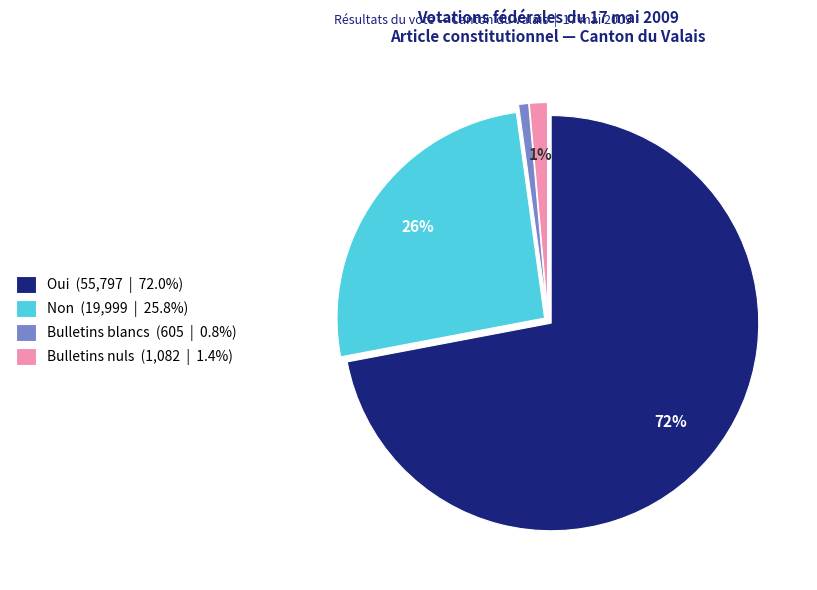

How many segments does this pie chart have?

4